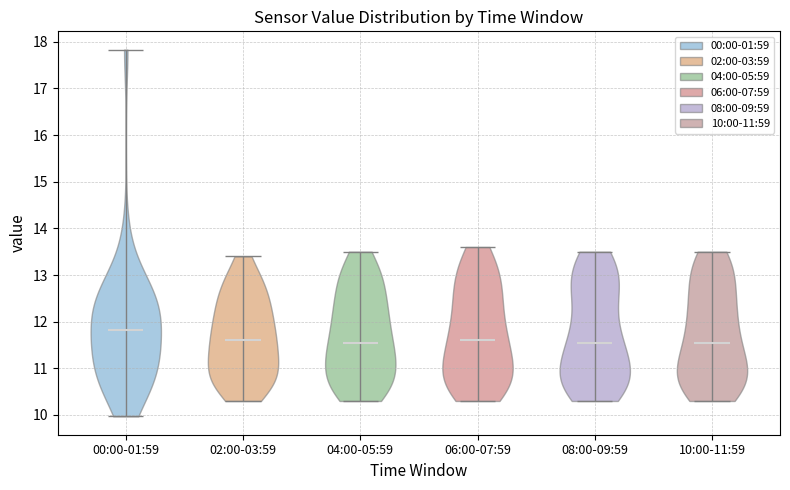

Reading left to right, read every violin against the y-axis: where its median line is, and the lowest and highest points it reaches. The values are not printed on the chart, so give them approximately, as read against the axis.

00:00-01:59: median line 11.8, lowest point 10.0, highest point 17.8
02:00-03:59: median line 11.6, lowest point 10.3, highest point 13.4
04:00-05:59: median line 11.6, lowest point 10.3, highest point 13.5
06:00-07:59: median line 11.6, lowest point 10.3, highest point 13.6
08:00-09:59: median line 11.6, lowest point 10.3, highest point 13.5
10:00-11:59: median line 11.6, lowest point 10.3, highest point 13.5